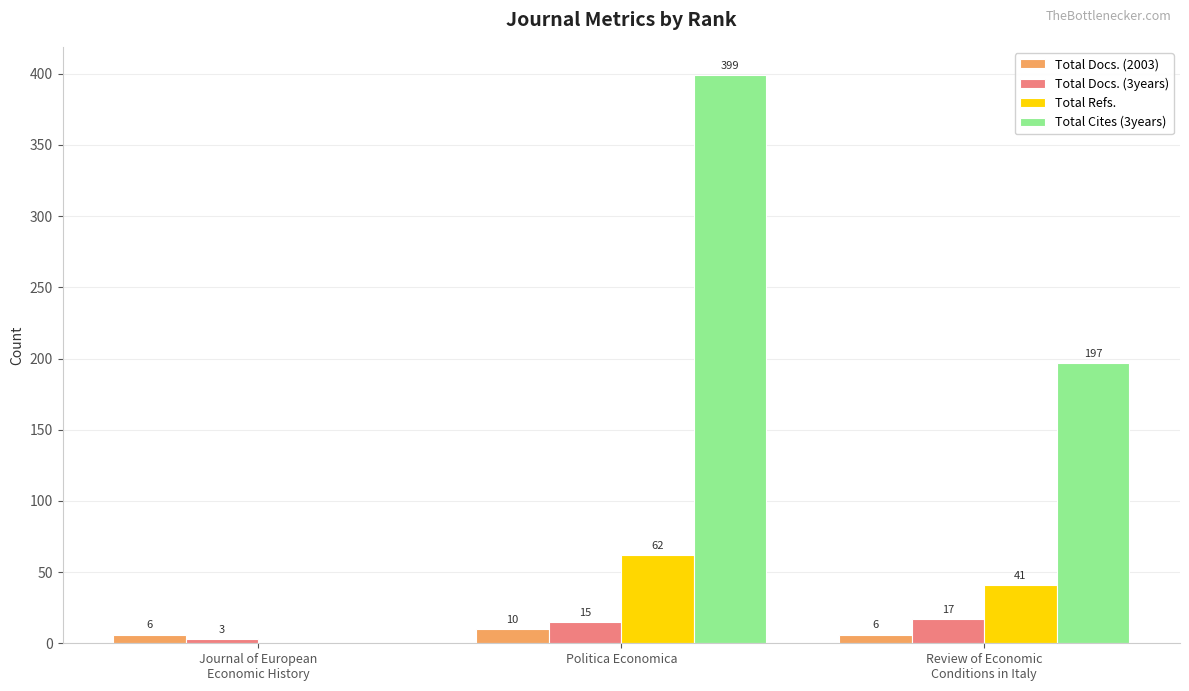

What is the average value of the Total Docs. (2003) series?

7